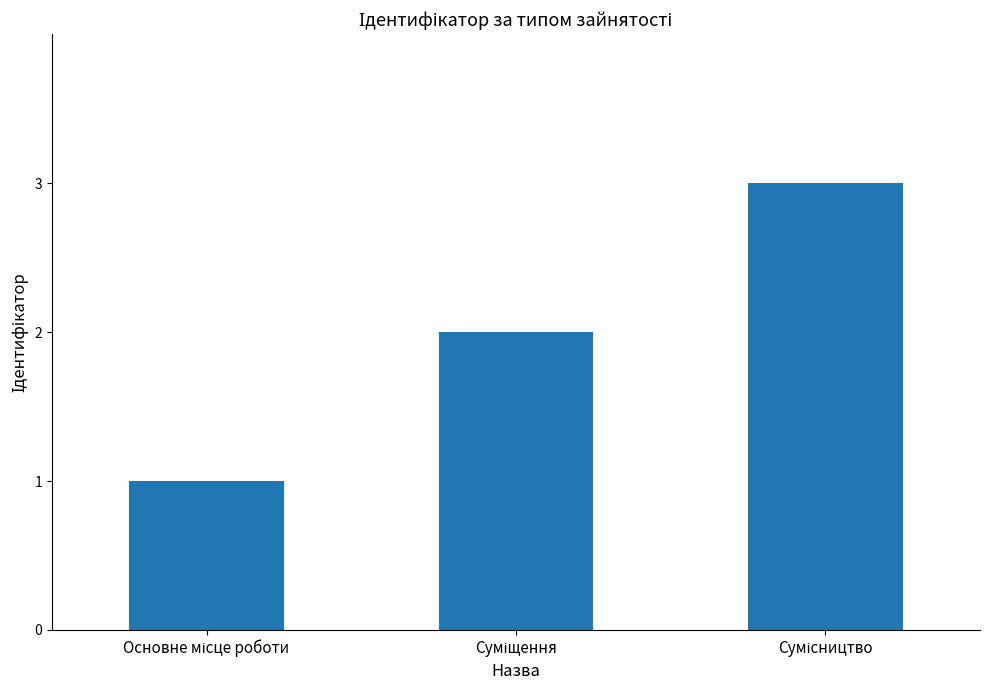

Reading right to left, transcribe all the data shown in this chart.

3	2	1